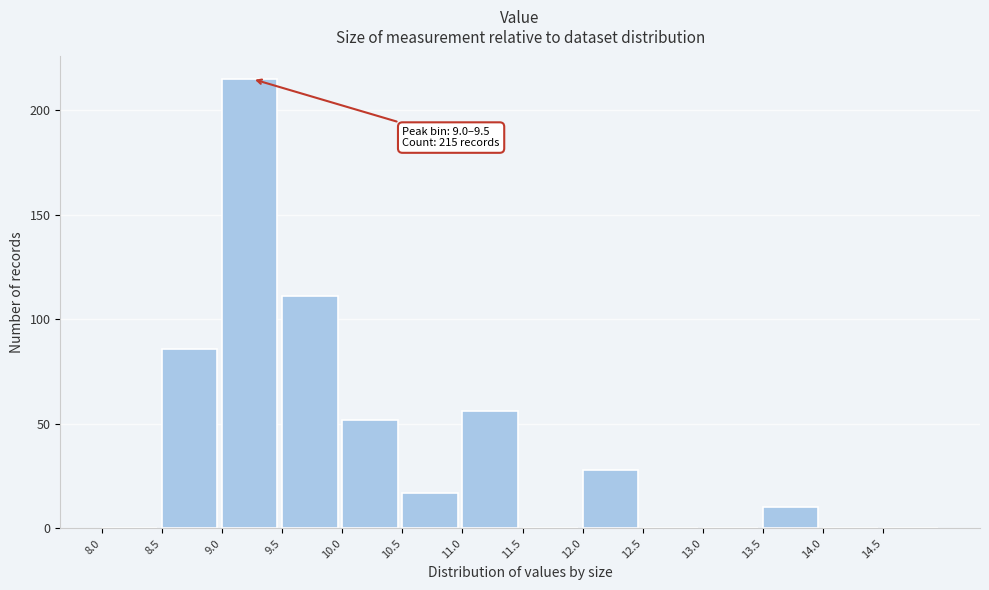

Which range on the x-axis has the tallest bar?

9.0 to 9.5